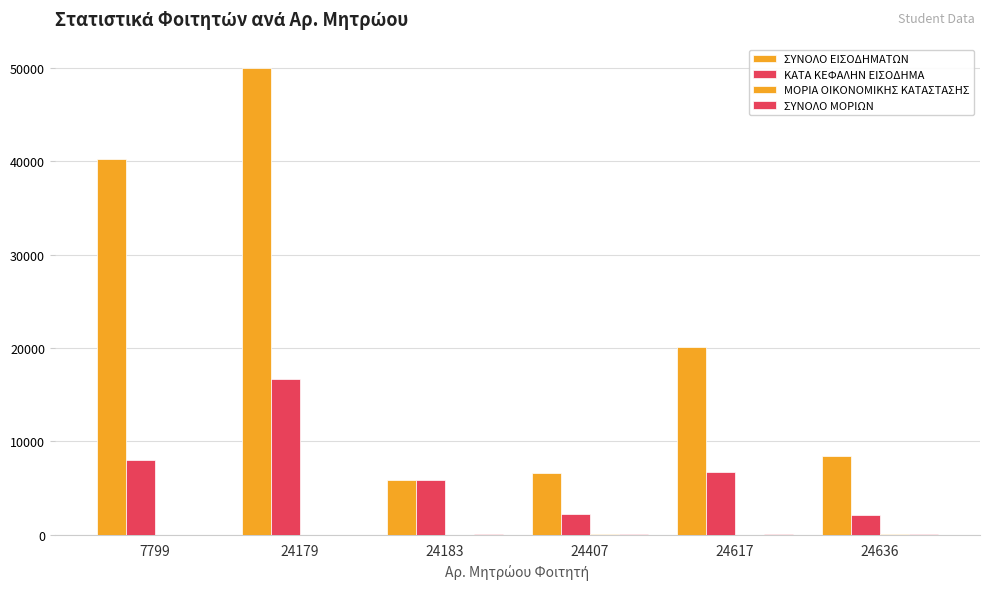

What value does the ΣΥΝΟΛΟ ΕΙΣΟΔΗΜΑΤΩΝ series have at 24617?

20122.9